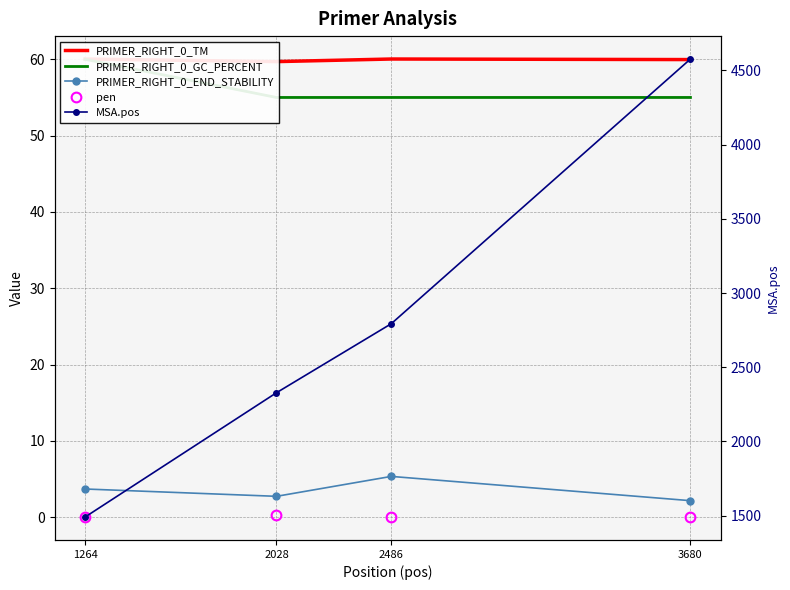

Which series has the widest spread of values?

MSA.pos